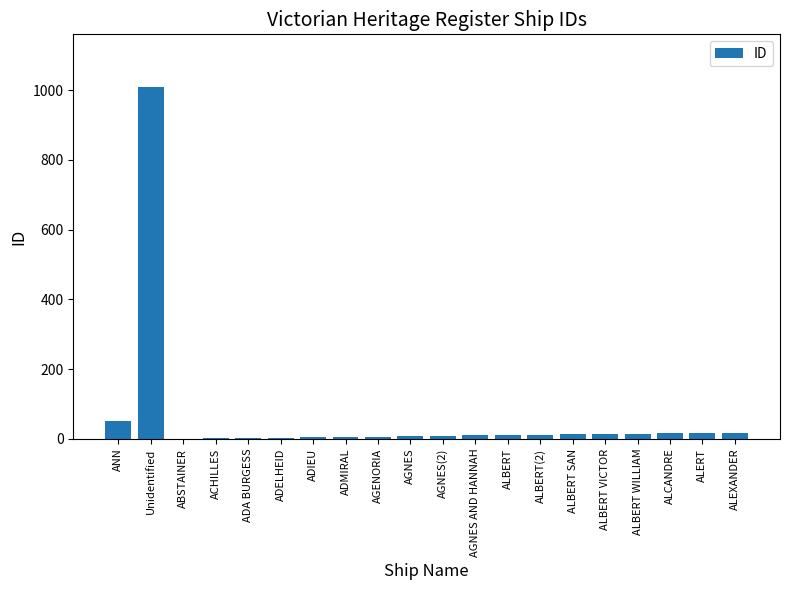

True or false: the data shows 592 at Unidentified.

False